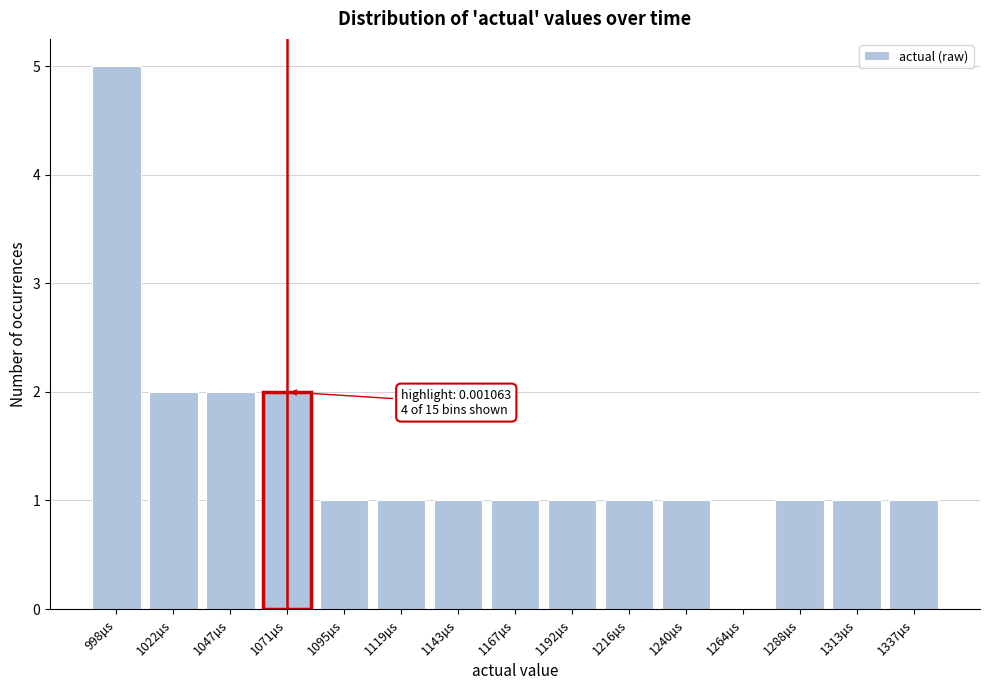

Reading left to right, transcribe all the data shown in this chart.

998µs=5	1022µs=2	1047µs=2	1071µs=2	1095µs=1	1119µs=1	1143µs=1	1167µs=1	1192µs=1	1216µs=1	1240µs=1	1264µs=0	1288µs=1	1313µs=1	1337µs=1